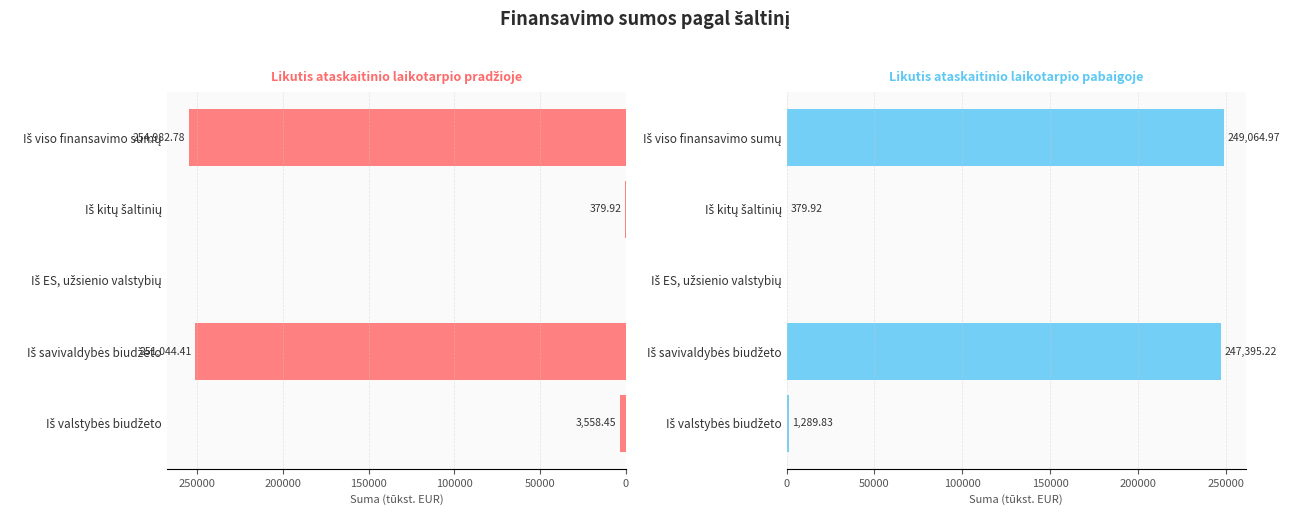

Reading left to right, list all the values displayed in this chart.

Likutis pradžioje (col_2): 3558.4	251044.4	0.0	379.9	254982.8
Likutis pabaigoje (col_12): 1289.8	247395.2	0.0	379.9	249065.0